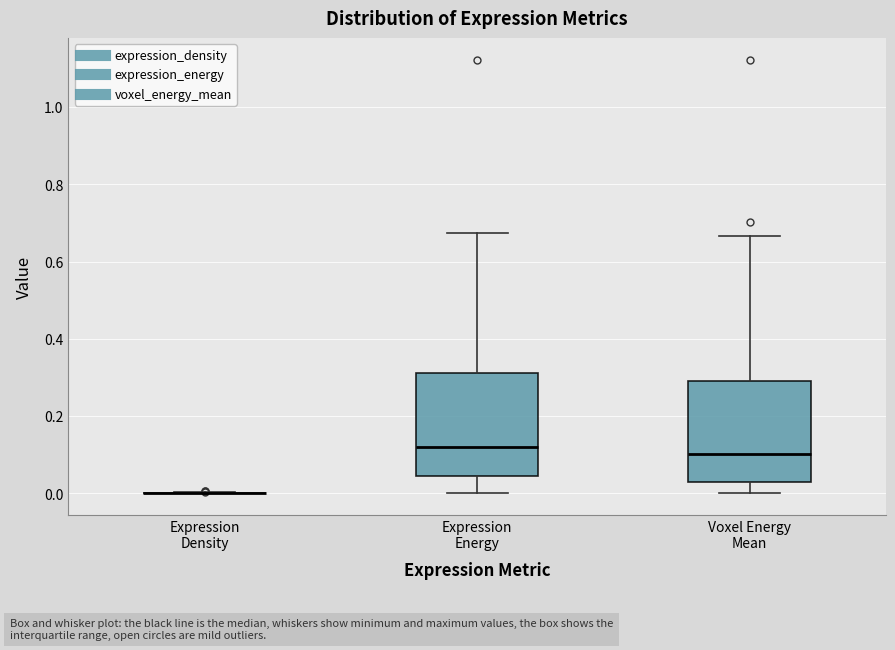

Reading left to right, transcribe this box plot: for each box, give where its median line is, the range the box spans, and where its two whiskers end, as read against the y-axis. The values are not printed on the chart, so give them approximately, as read against the axis.

Expression Density: box collapsed to a line at 0.00, whiskers 0.00 to 0.00
Expression Energy: median 0.12, box 0.04 to 0.32, whiskers 0.00 to 0.68
Voxel Energy Mean: median 0.10, box 0.02 to 0.30, whiskers 0.00 to 0.66